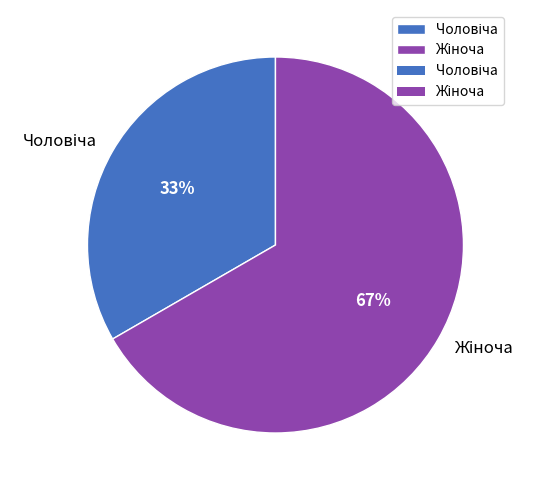

Is there a majority slice in this chart?

Yes